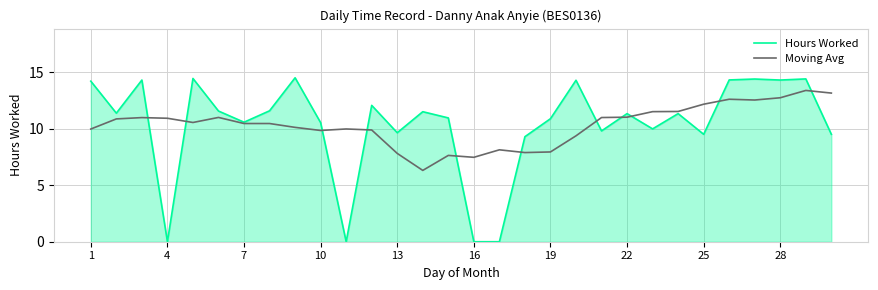

List the series in order of their peak value, highest first.

Hours Worked, Moving Avg